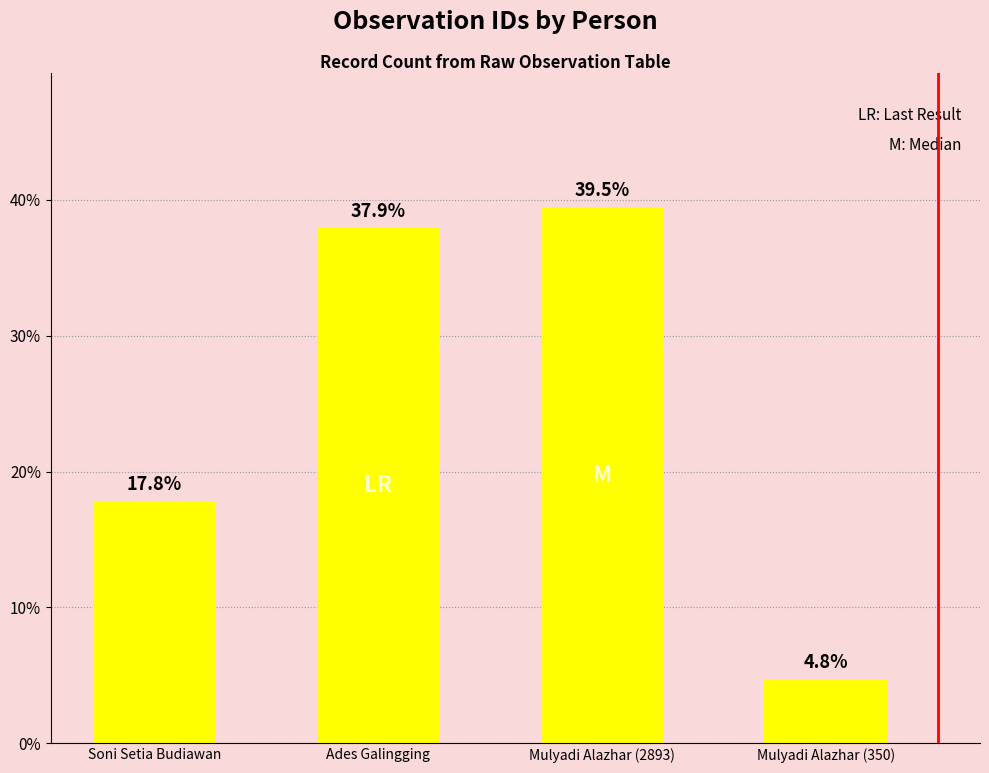

What is the value of the 4th bar from the left?

4.8